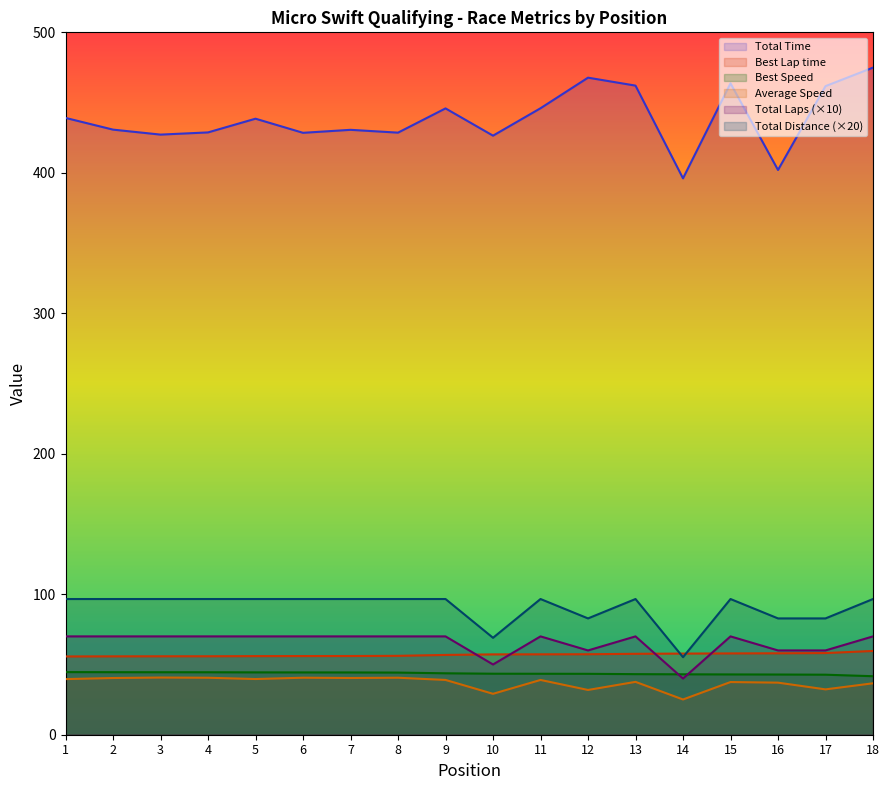

True or false: Best Lap time and Average Speed intersect in this chart.

False